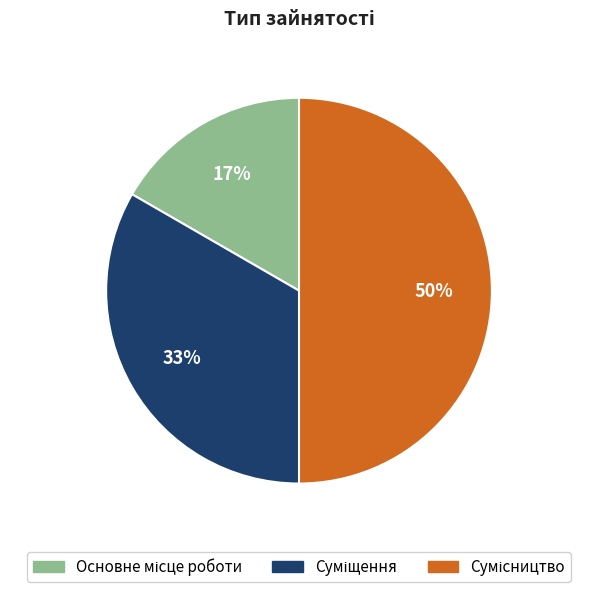

To the nearest percent, what is the average slice percentage?

33%